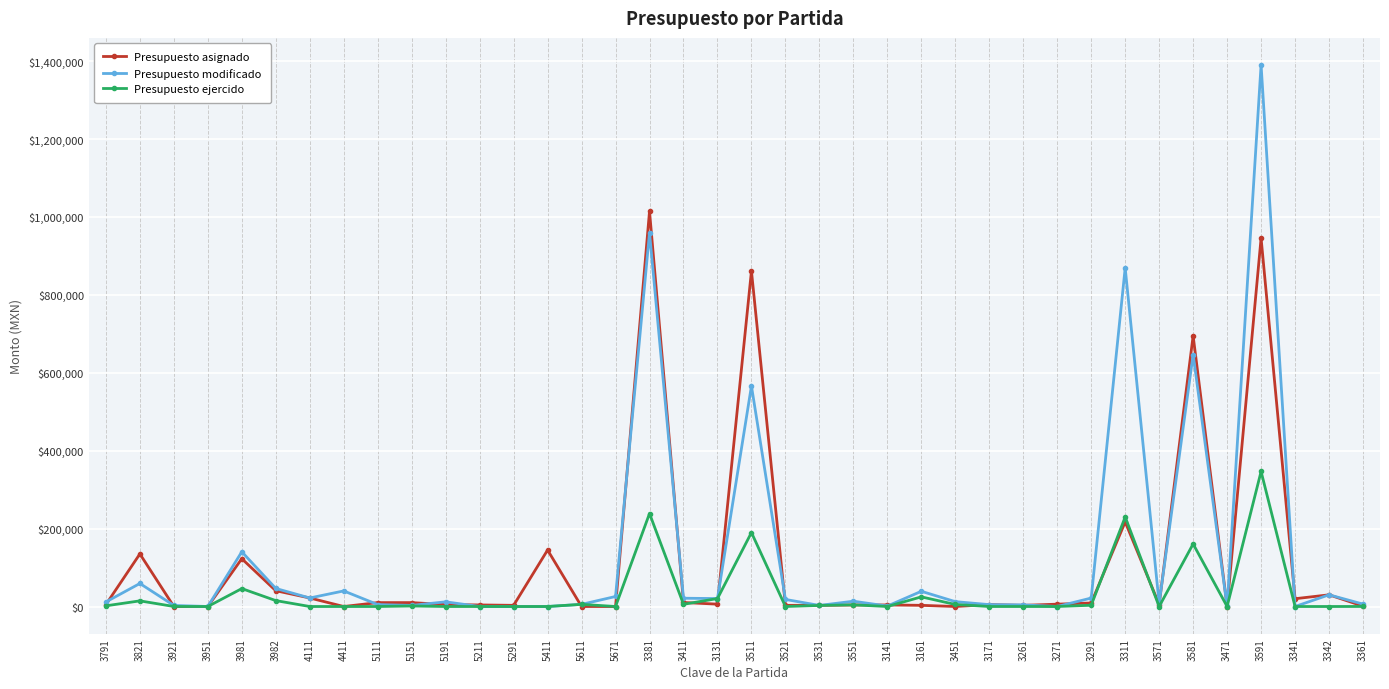

Rank the series by their maximum value, from highest to lowest.

Presupuesto modificado, Presupuesto asignado, Presupuesto ejercido